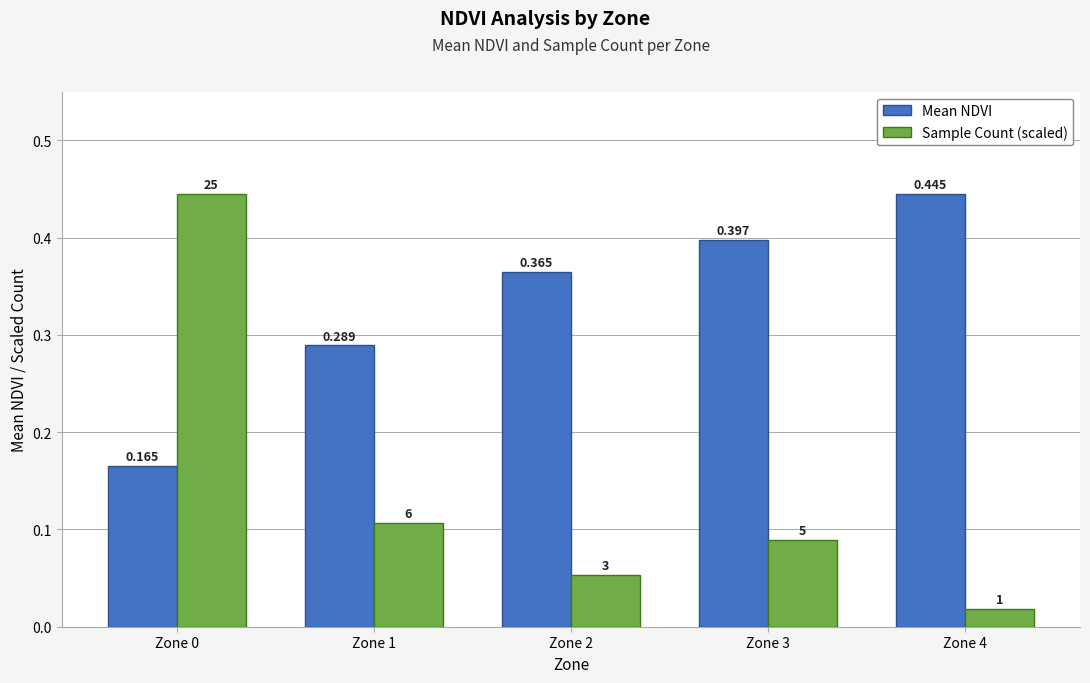

Which series has the largest total across all categories?

Mean NDVI